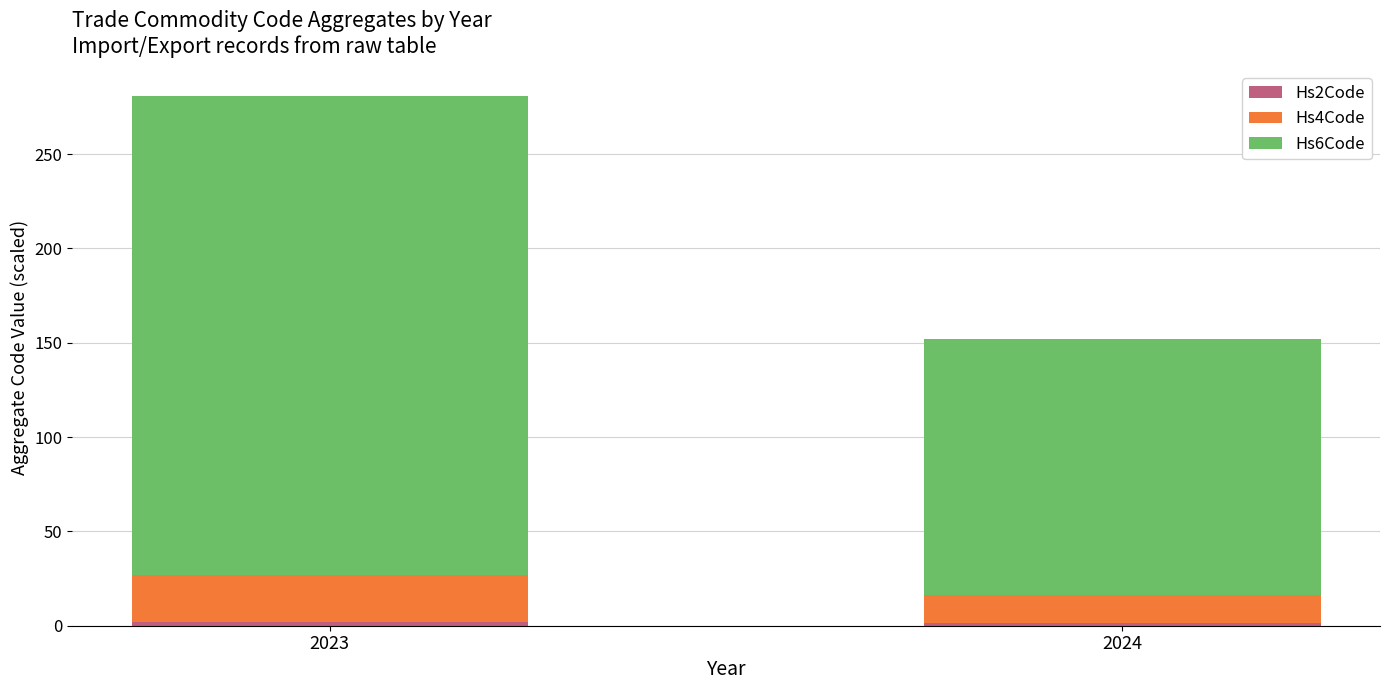

At which category is the sum across all series the highest?

2023